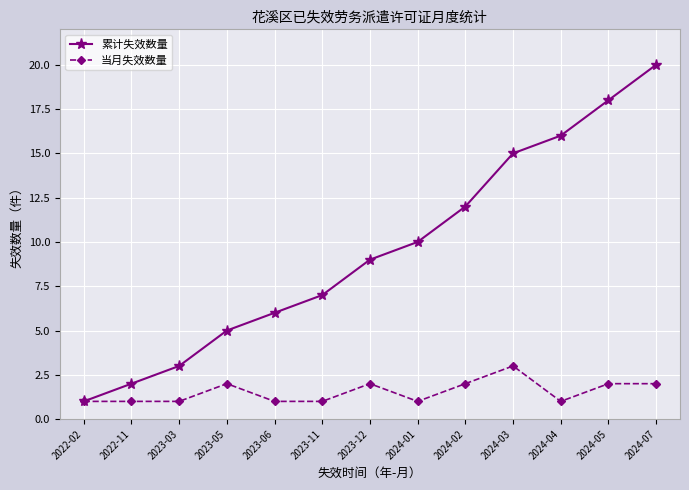

What is the difference between the maximum and minimum values in the 累计失效数量 series?

19